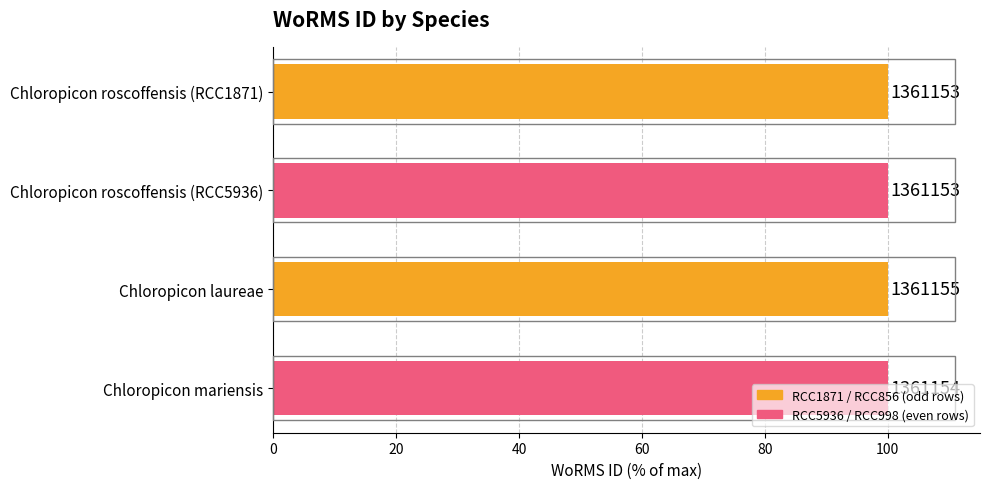

What is the smallest value displayed?

100.0